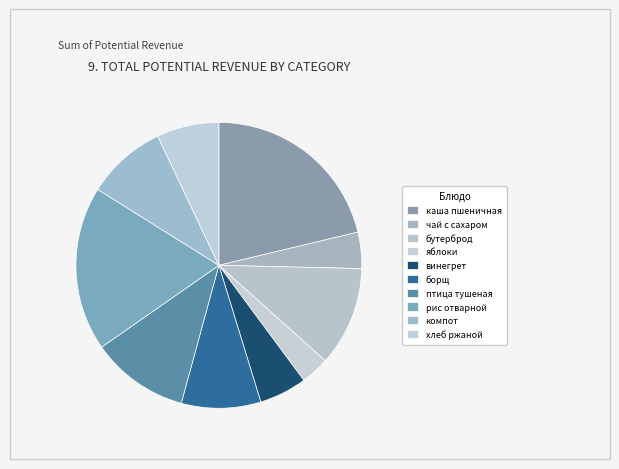

How many slices are in this pie chart?

10